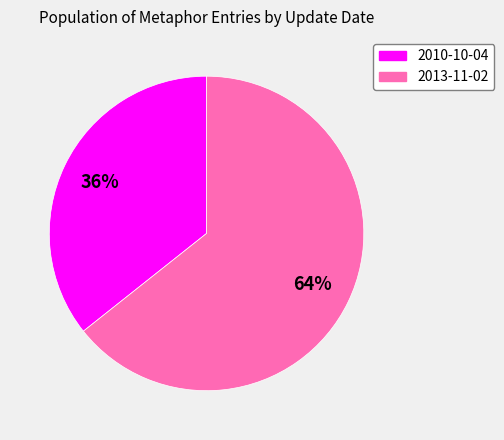

Rank the categories by value from lowest to highest.

2010-10-04, 2013-11-02